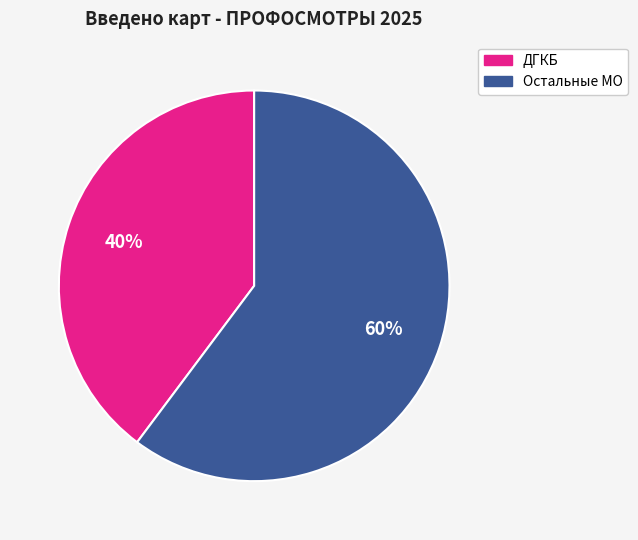

To the nearest percent, what is the difference between the largest and smallest slice percentages?

20%